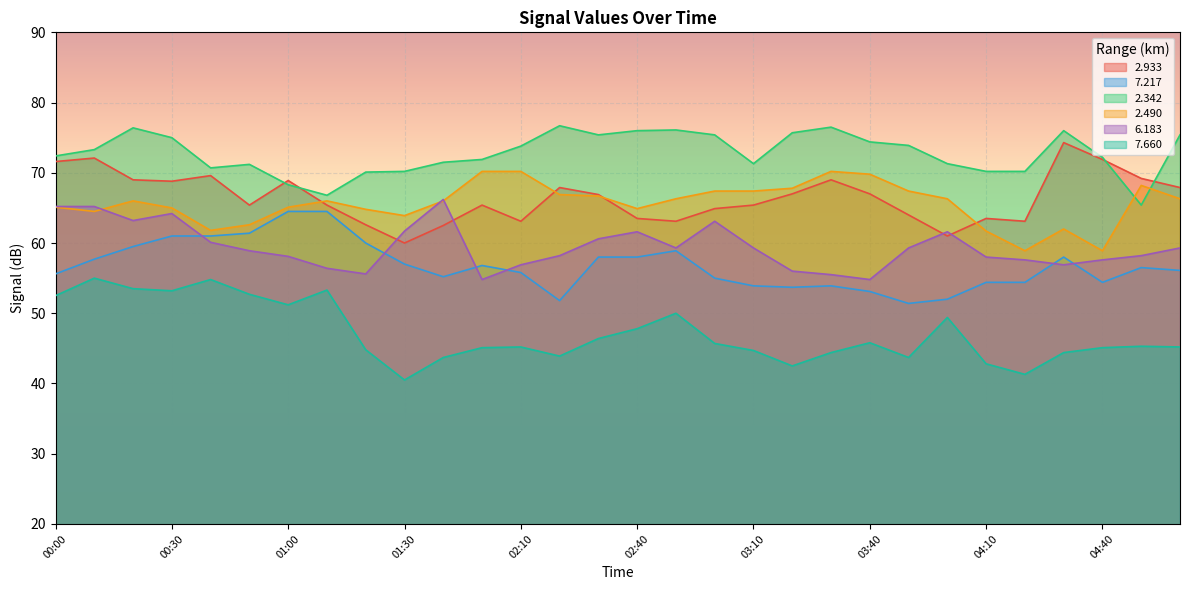

At which category does the chart reach its peak across all series?

02:20